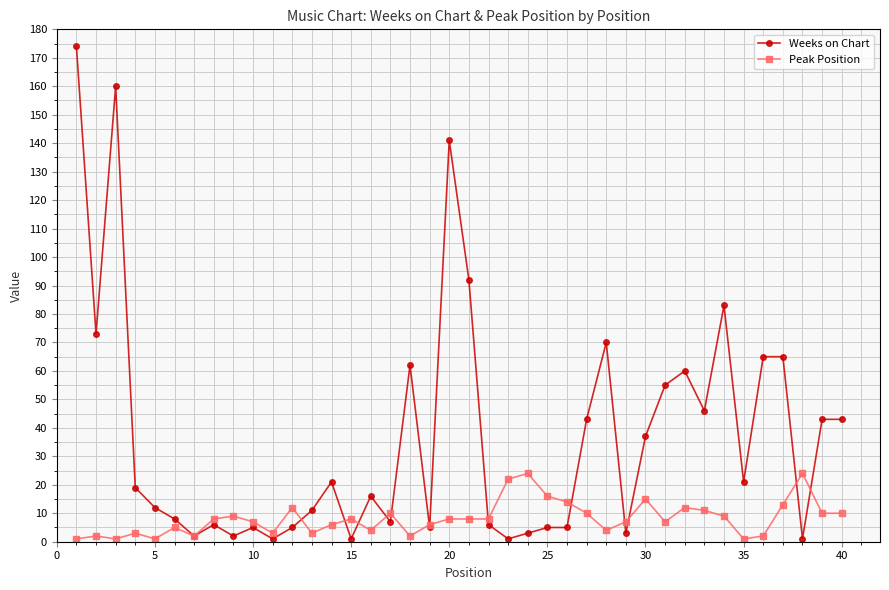

True or false: Weeks on Chart and Peak Position cross at least once.

True